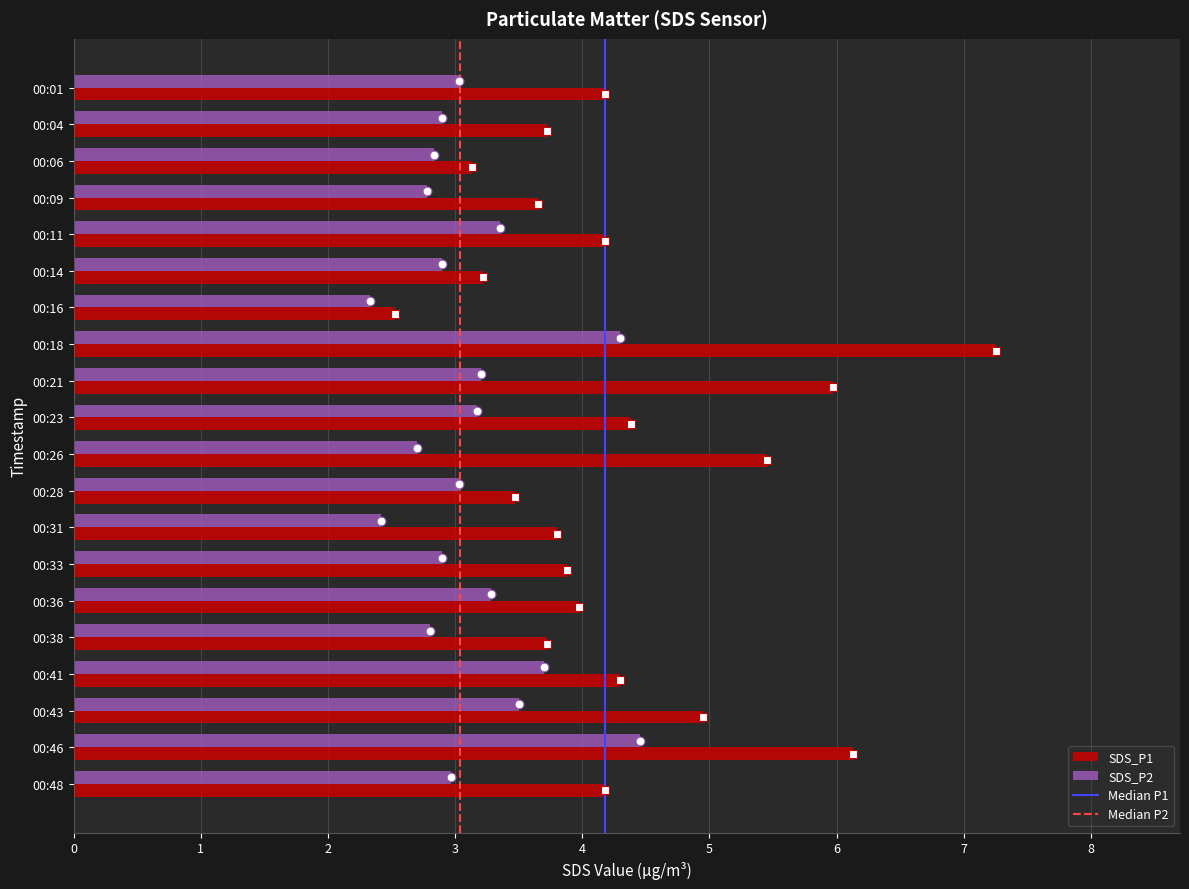

Which series has the widest spread of Y values?

SDS_P1